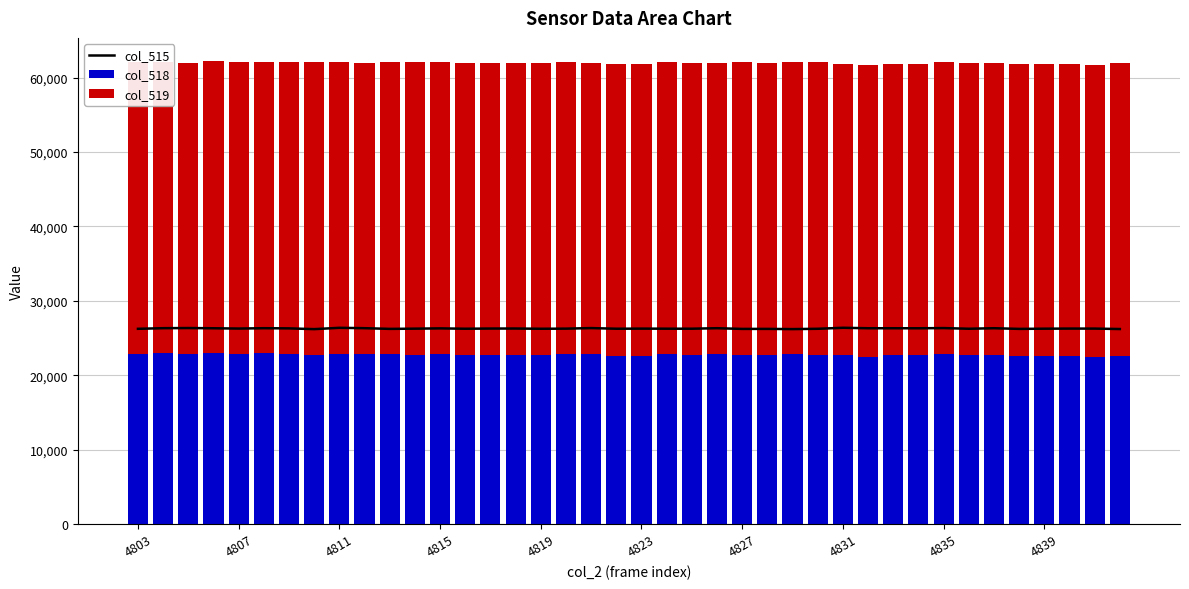

Is it true that col_518 equals 22864 at 4815?

True